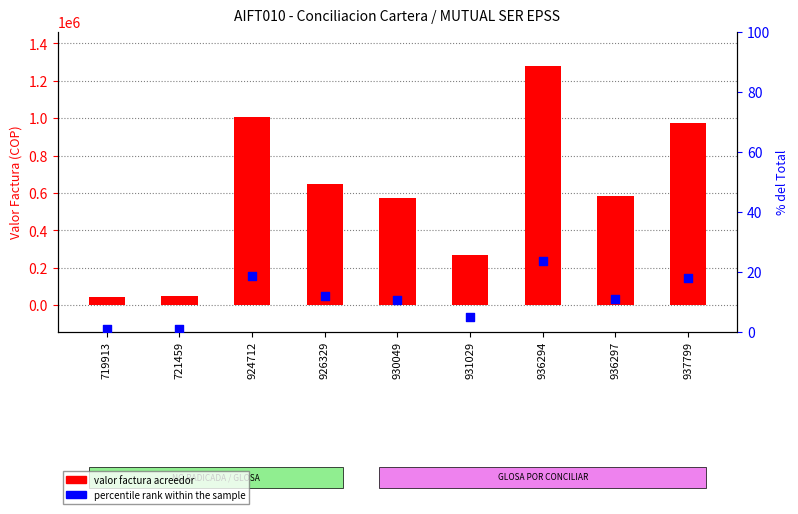

Which series reaches the maximum Y coordinate?

valor factura acreedor